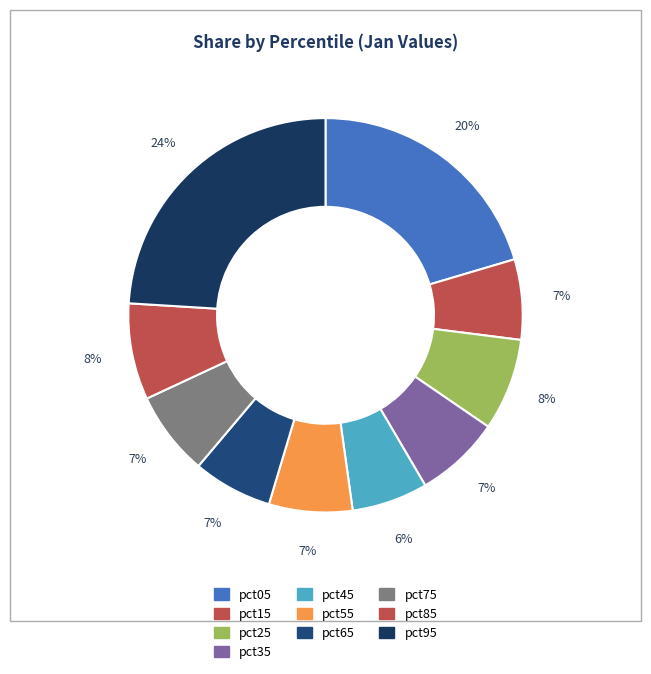

The pct75 slice represents 1% of the pie. True or false?

False